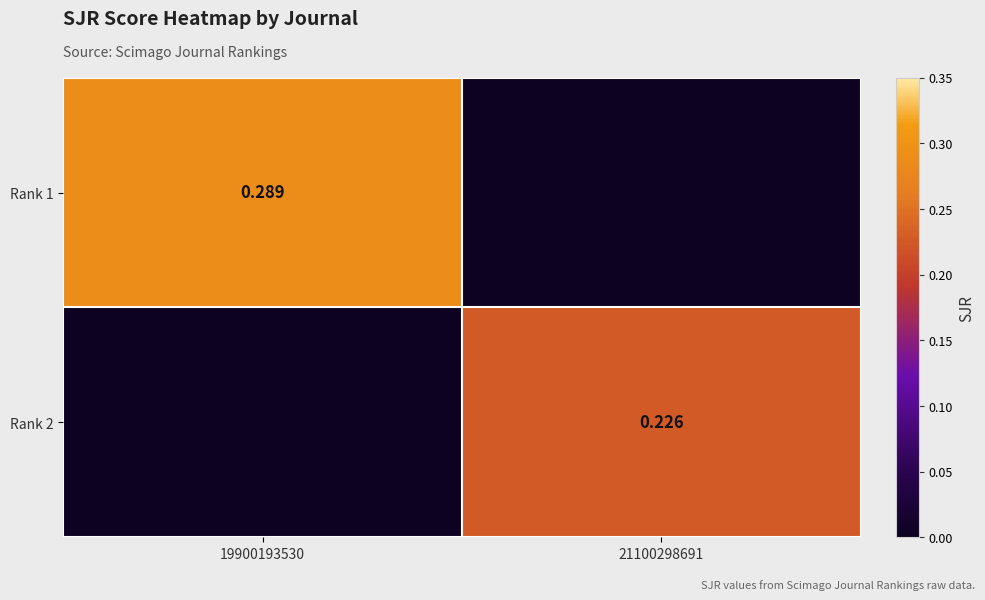

What is the greatest value displayed?

0.3